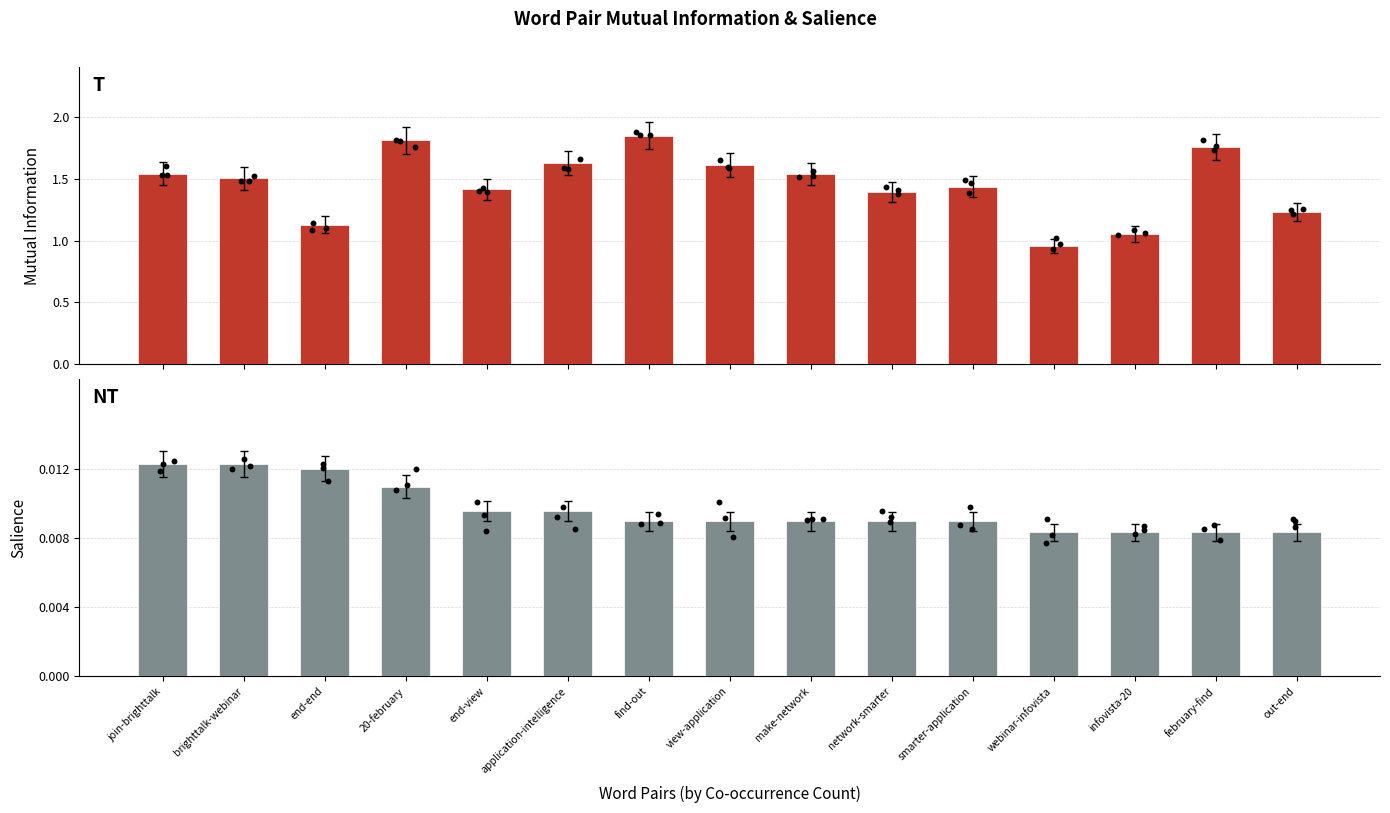

Which series reaches the maximum Y coordinate?

Mutual Information